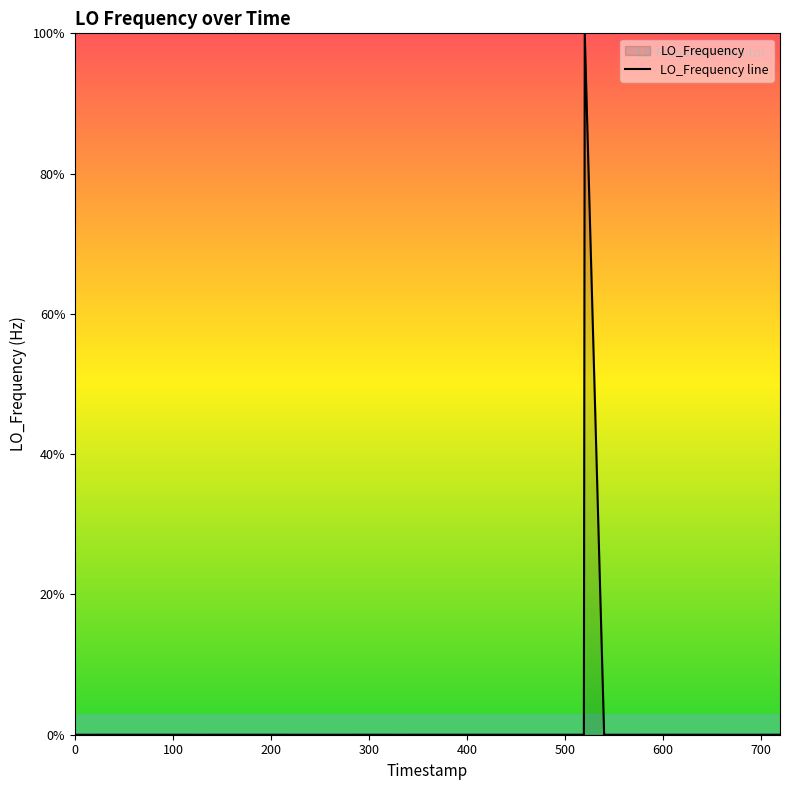

How many distinct data groups are displayed?

1